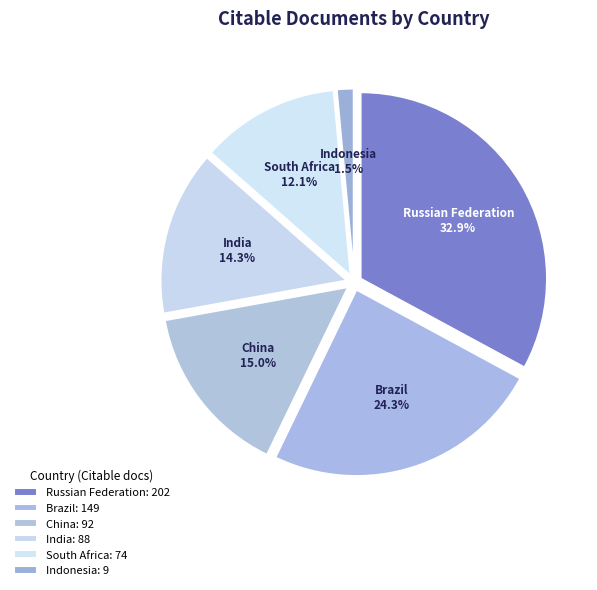

Rank the categories by value from highest to lowest.

Russian Federation, Brazil, China, India, South Africa, Indonesia